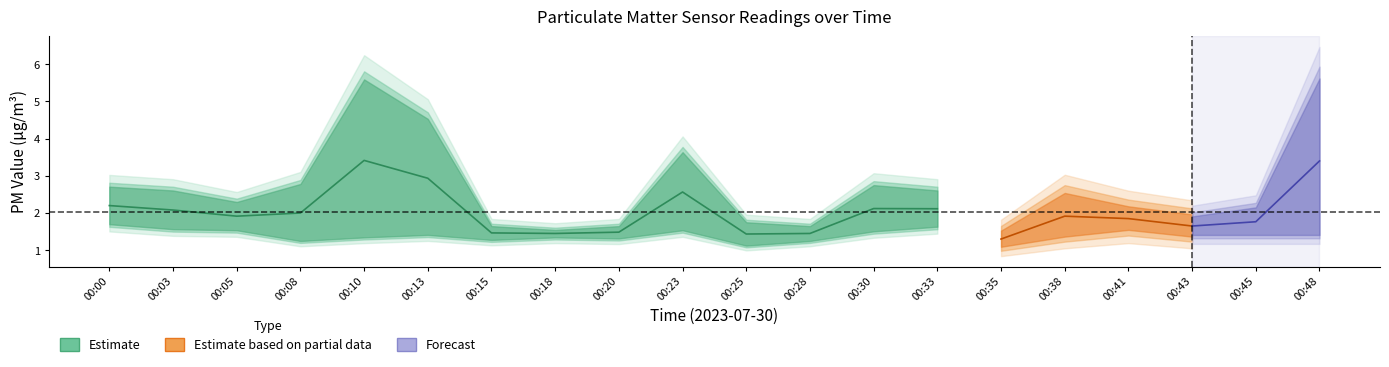

What is the spread (max minus min) of values at 00:28?

0.3